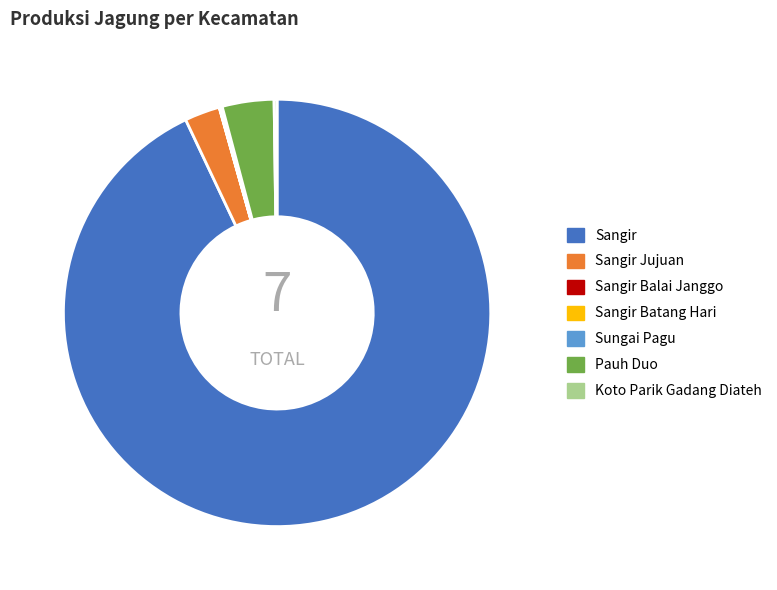

Which has a higher value, Sangir Jujuan or Pauh Duo?

Pauh Duo